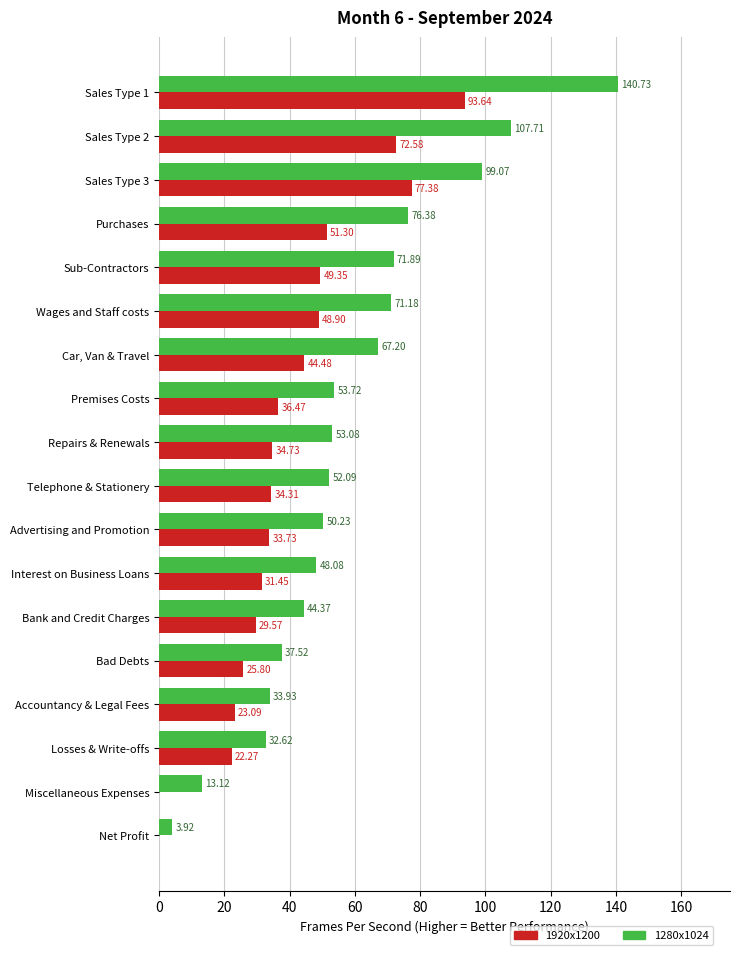

What is the sum of the 1920x1200 values at Wages and Staff costs and Sales Type 2?

121.5